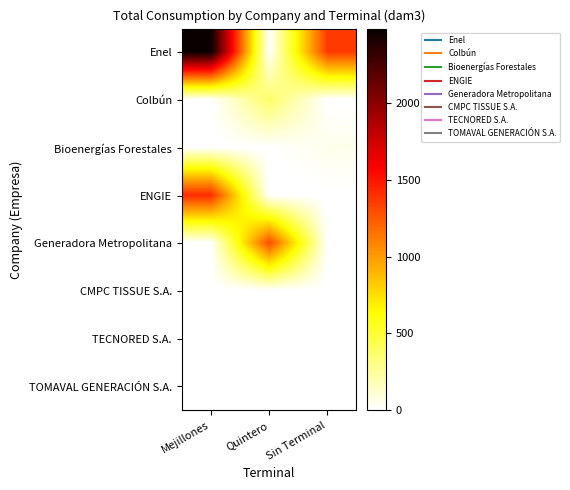

Which category has the highest value across all series?

Mejillones